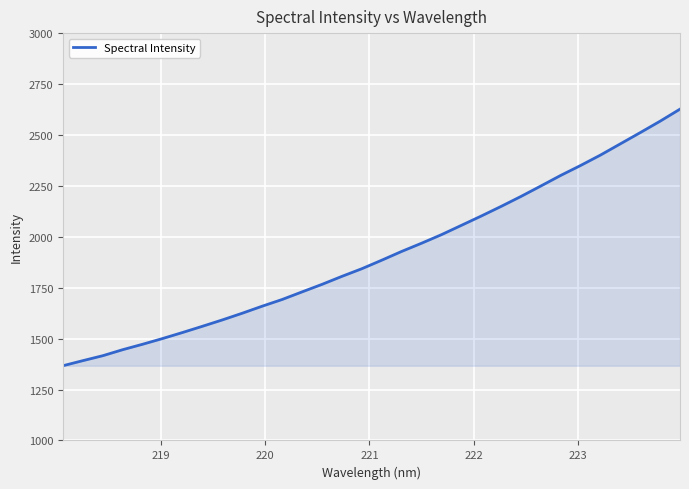

How many lines are shown in the chart?

1